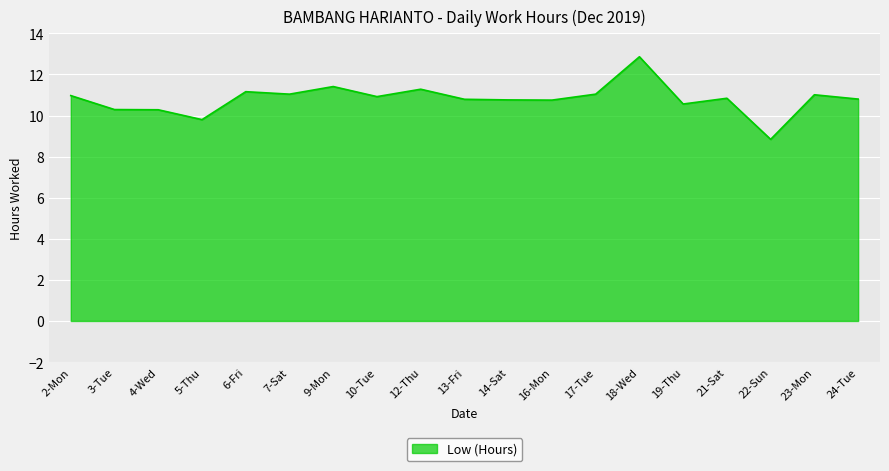

What is the difference between the maximum and minimum values?

4.0